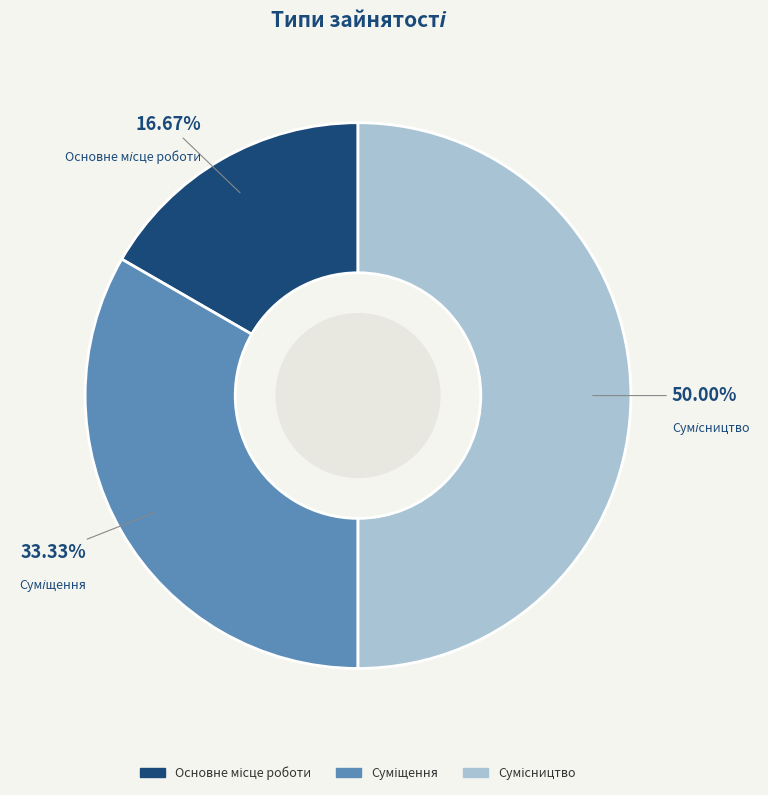

What percentage is NOT represented by Сумісництво?

50.0%